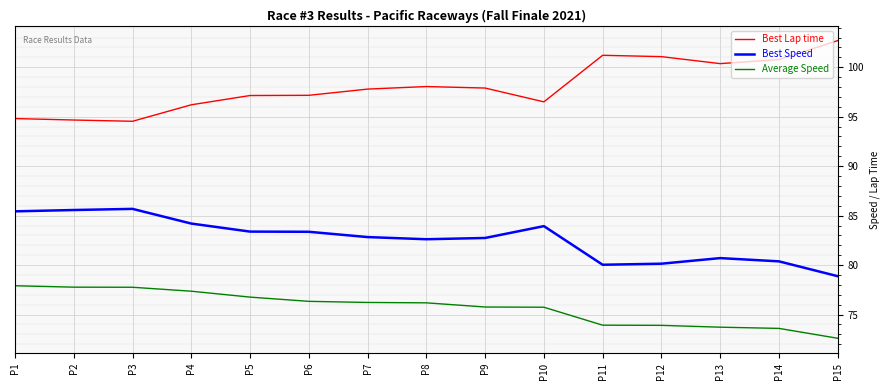

Which category has the highest value across all series?

P15